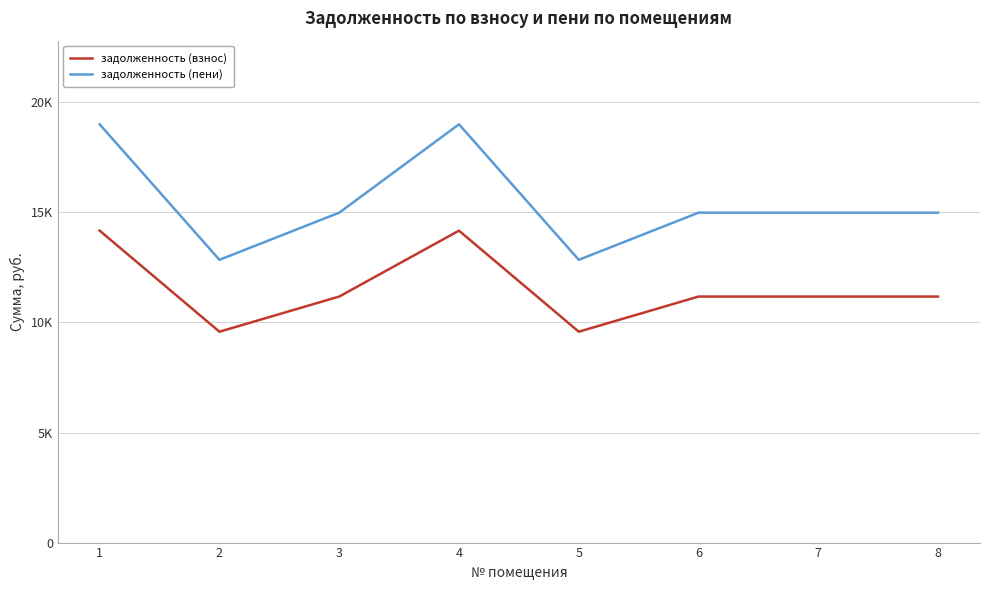

What is the sum of the задолженность (пени) values at 6 and 2?

27834.6